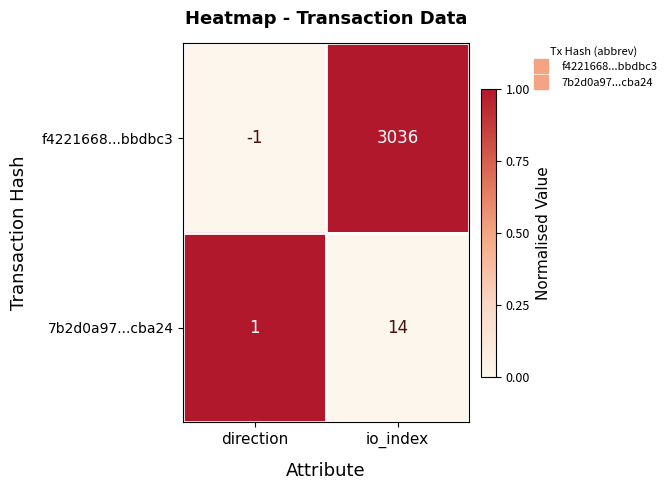

Reading right to left, extract all data points from this chart.

f4221668...bbdbc3: 3036	-1
7b2d0a97...cba24: 14	1